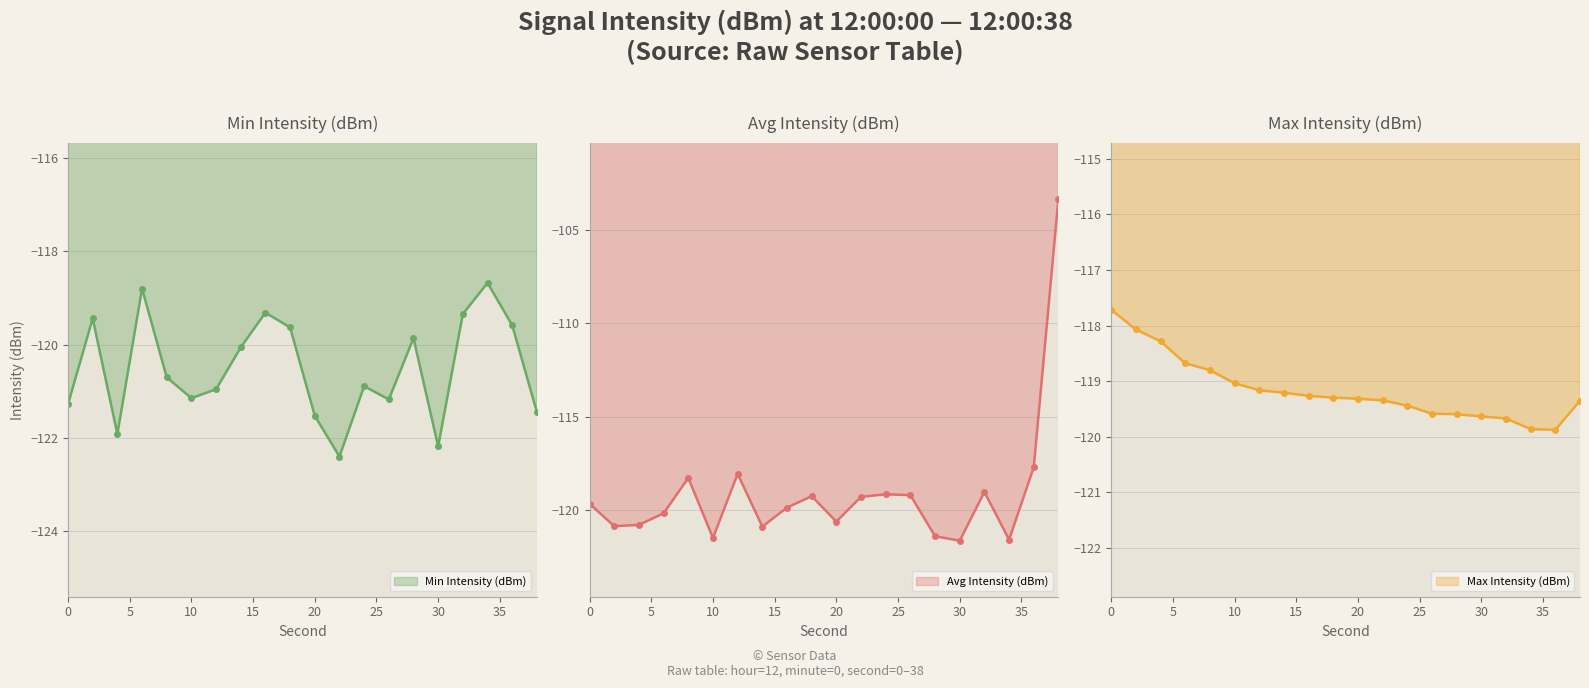

What is the spread (max minus min) of values at 4?

3.6